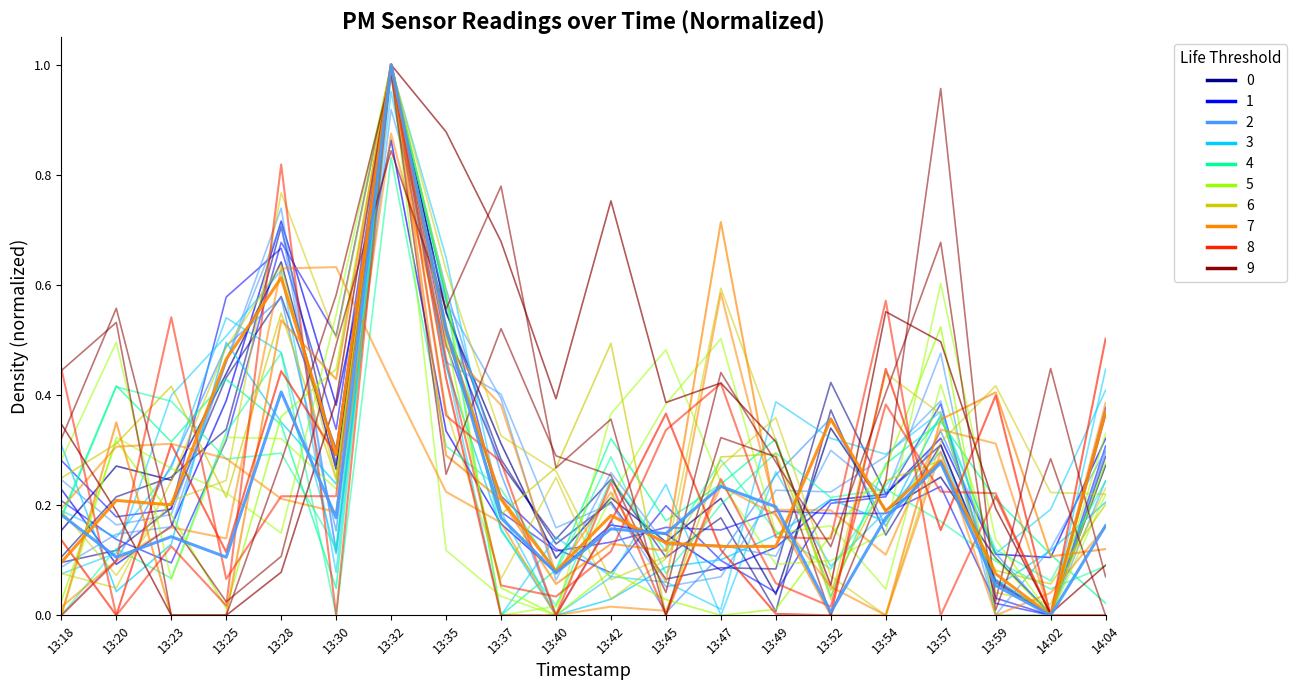

How many values in the P2 series exceed 0?

19